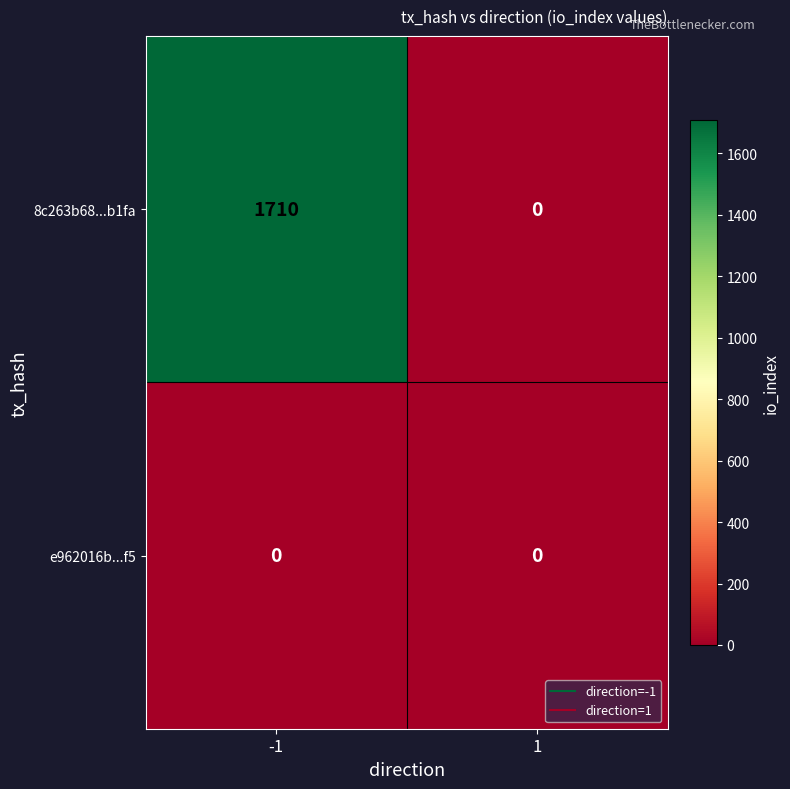

Which category has the highest value across all series?

-1